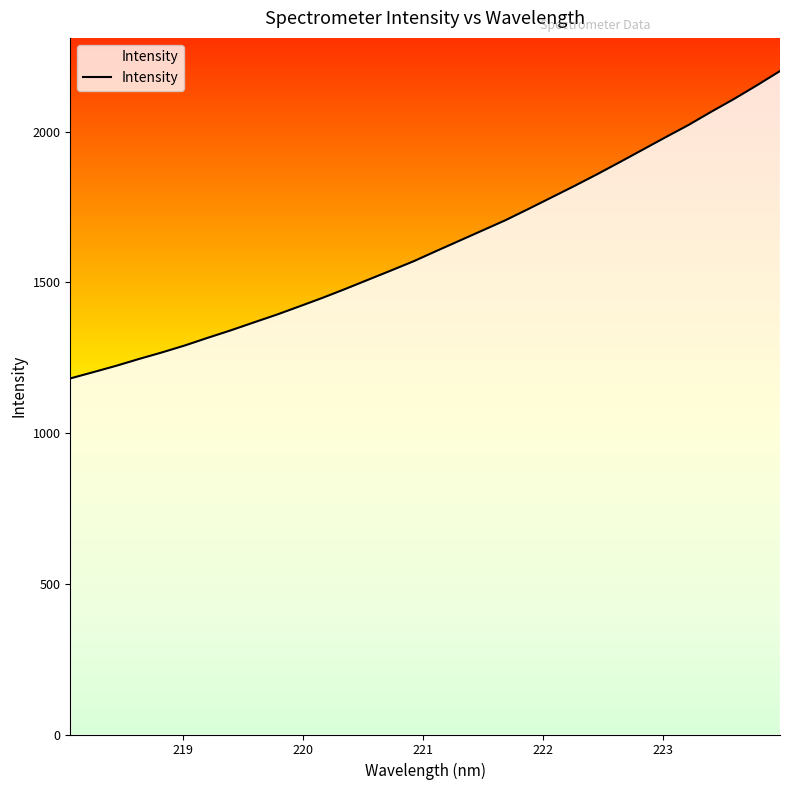

How many lines are shown in the chart?

1